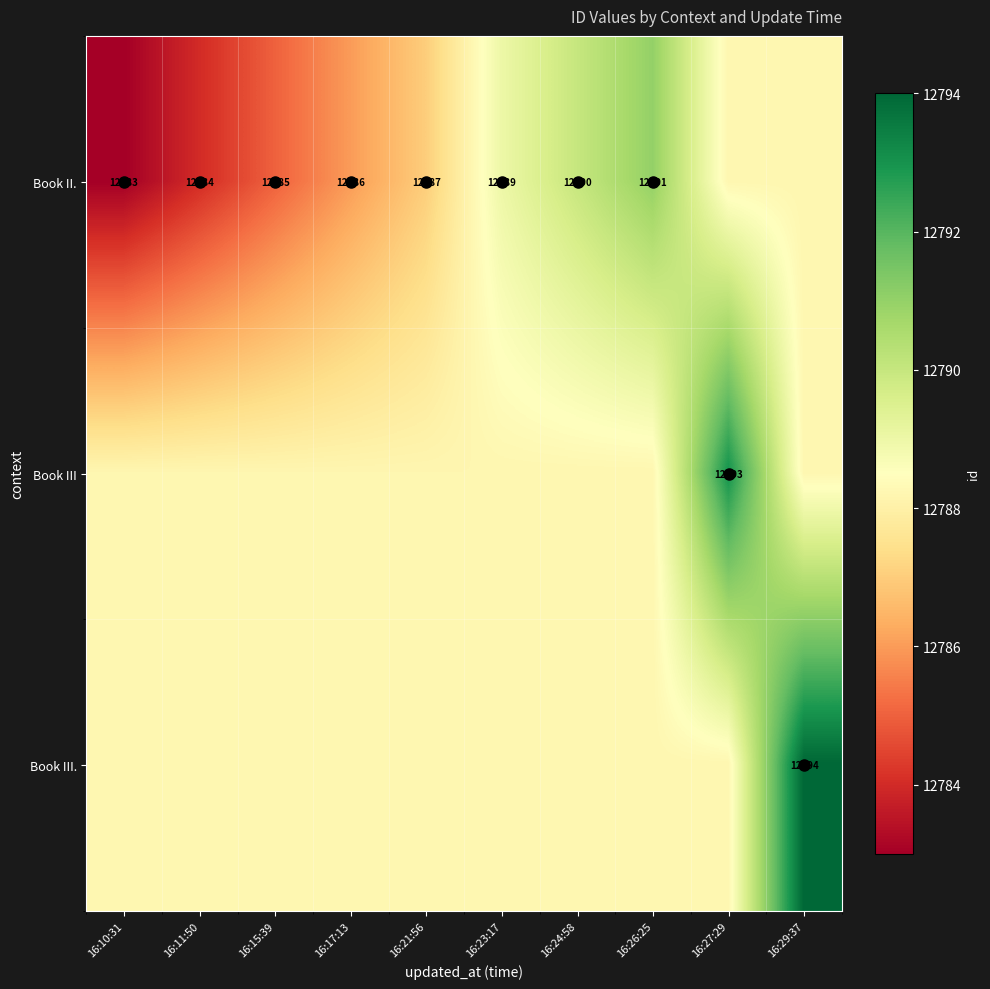

The value of Book III at 16:15:39 is 22036.0. True or false?

False